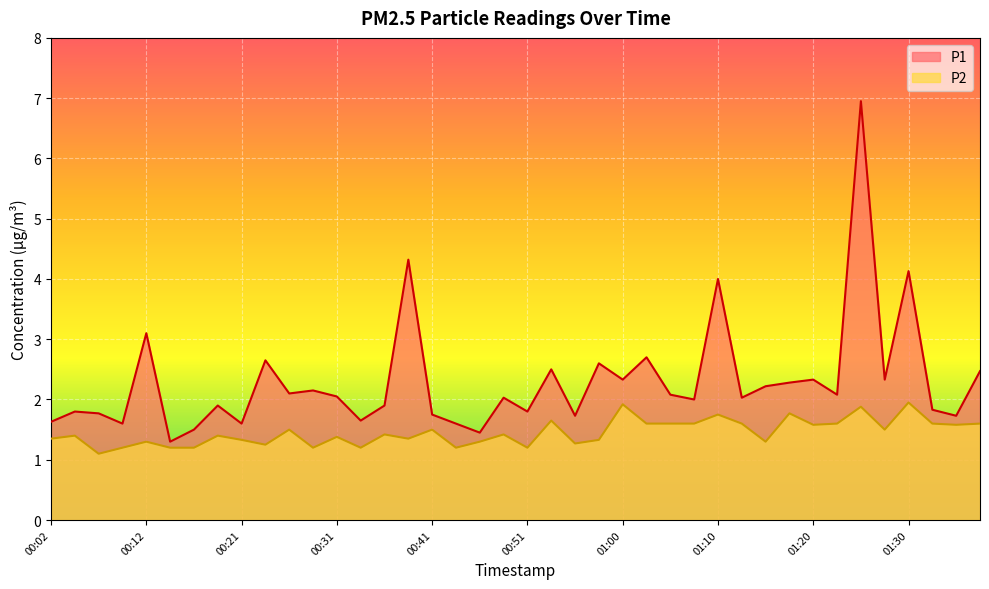

True or false: P1 and P2 cross at least once.

False